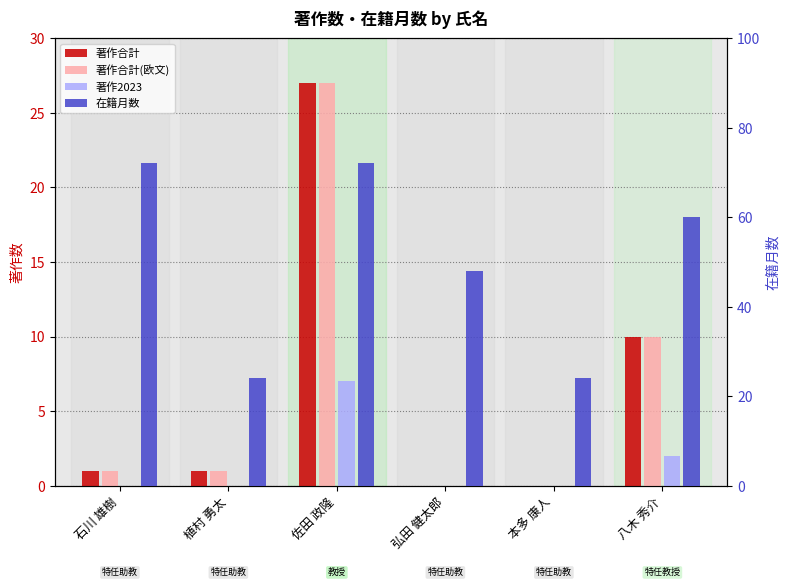

What is the label of the 2nd bar from the right?

本多 康人